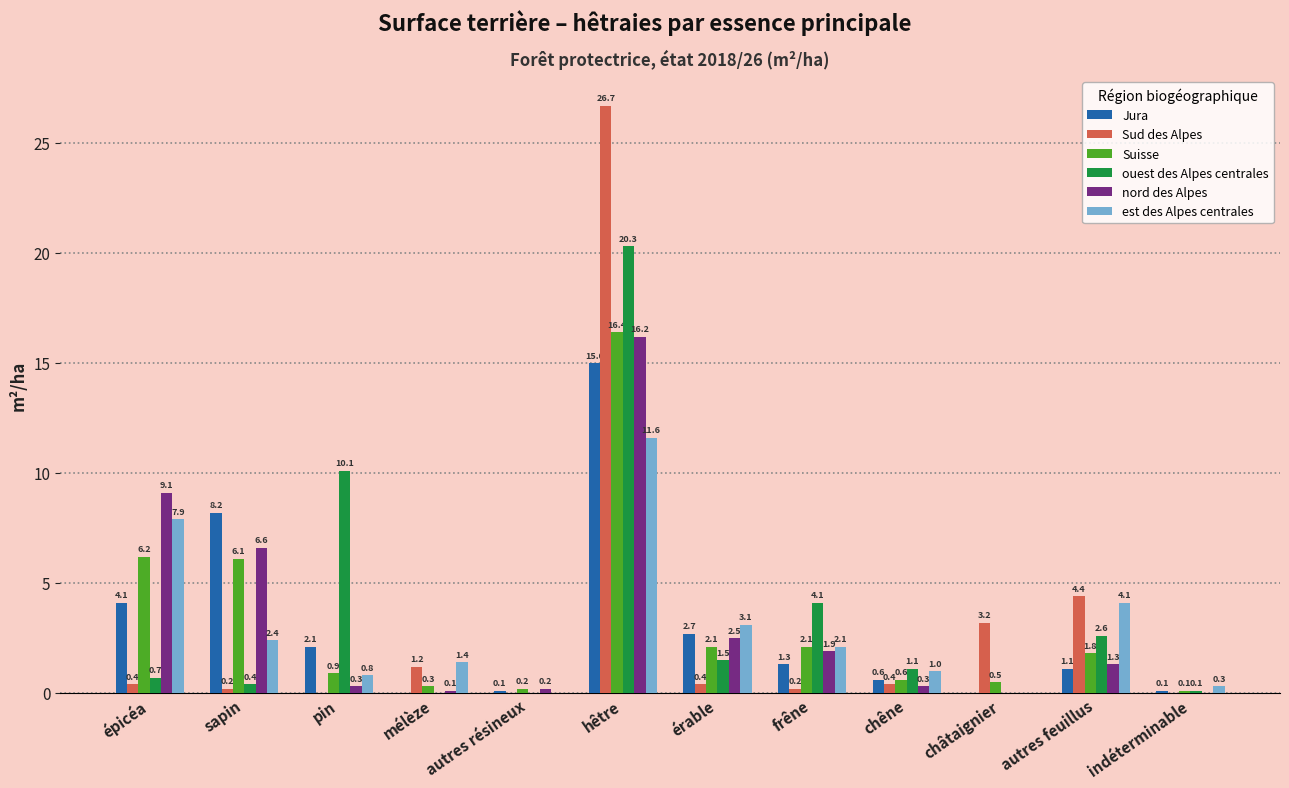

How many positive values does the Jura series have?

10